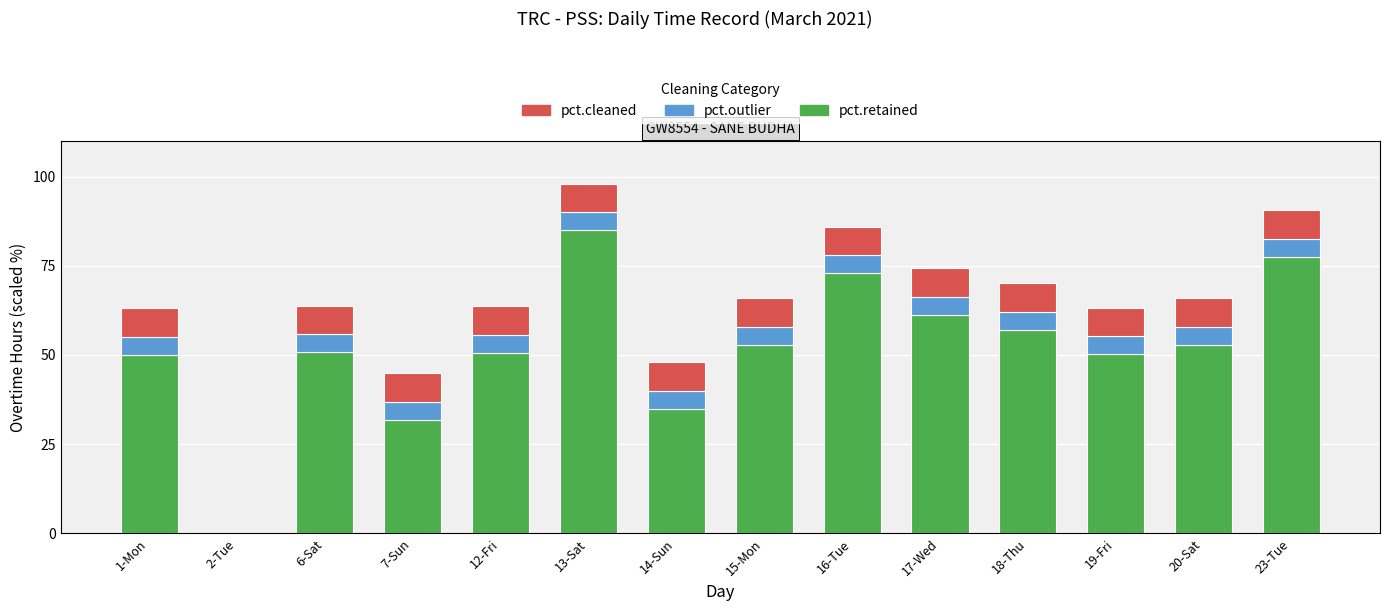

What is the highest value of the pct.retained series?

85.0